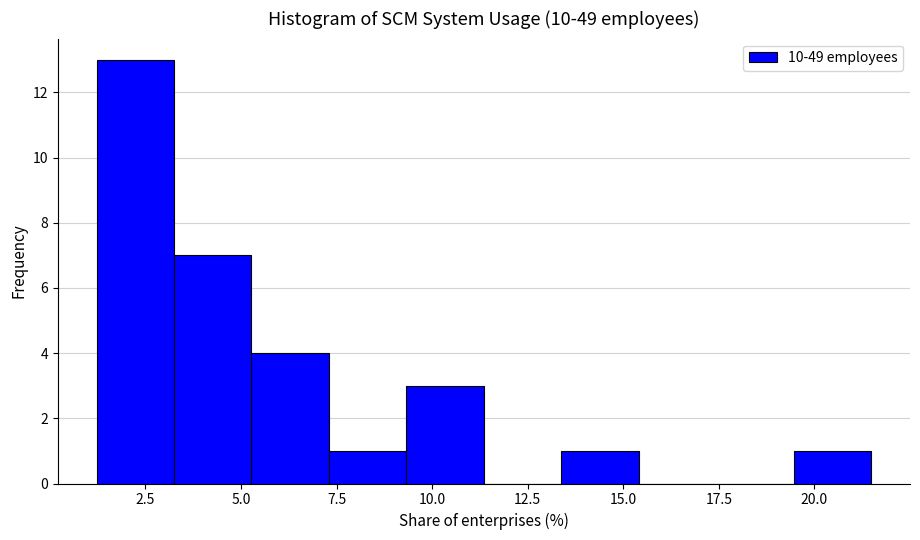

Reading left to right, list every bar in this chart as the range it spans on the x-axis followed by its height. Neither the bar edges nor the heights are printed on the chart, so give them approximately, as read against the axes.

1.0 to 3.0: 13
3.0 to 5.5: 7
5.5 to 7.5: 4
7.5 to 9.5: 1
9.5 to 11.5: 3
11.5 to 13.5: 0
13.5 to 15.5: 1
15.5 to 17.5: 0
17.5 to 19.5: 0
19.5 to 21.5: 1